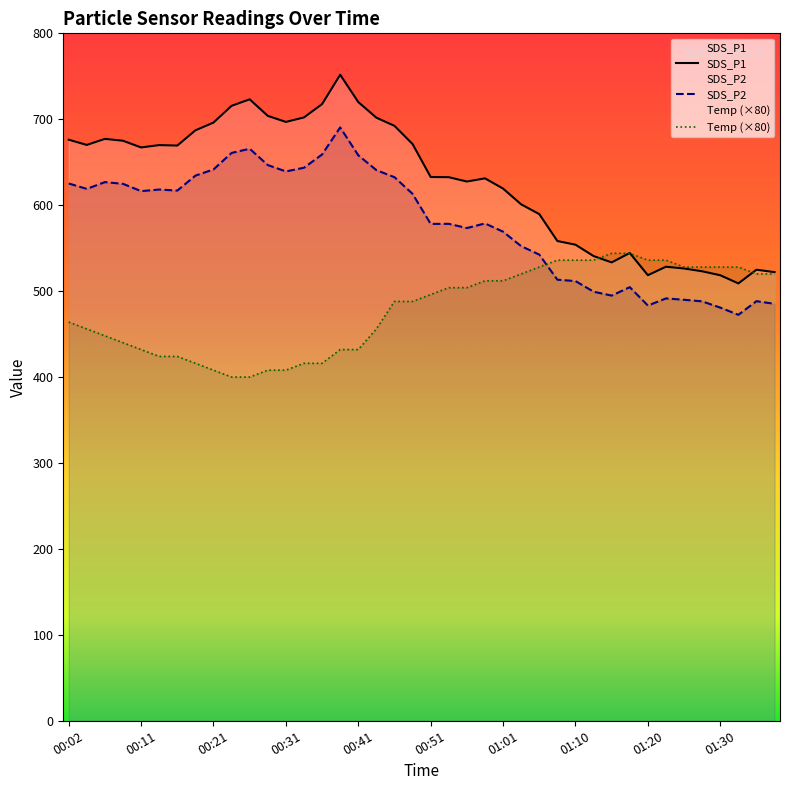

What is the minimum value shown in the chart?

400.0